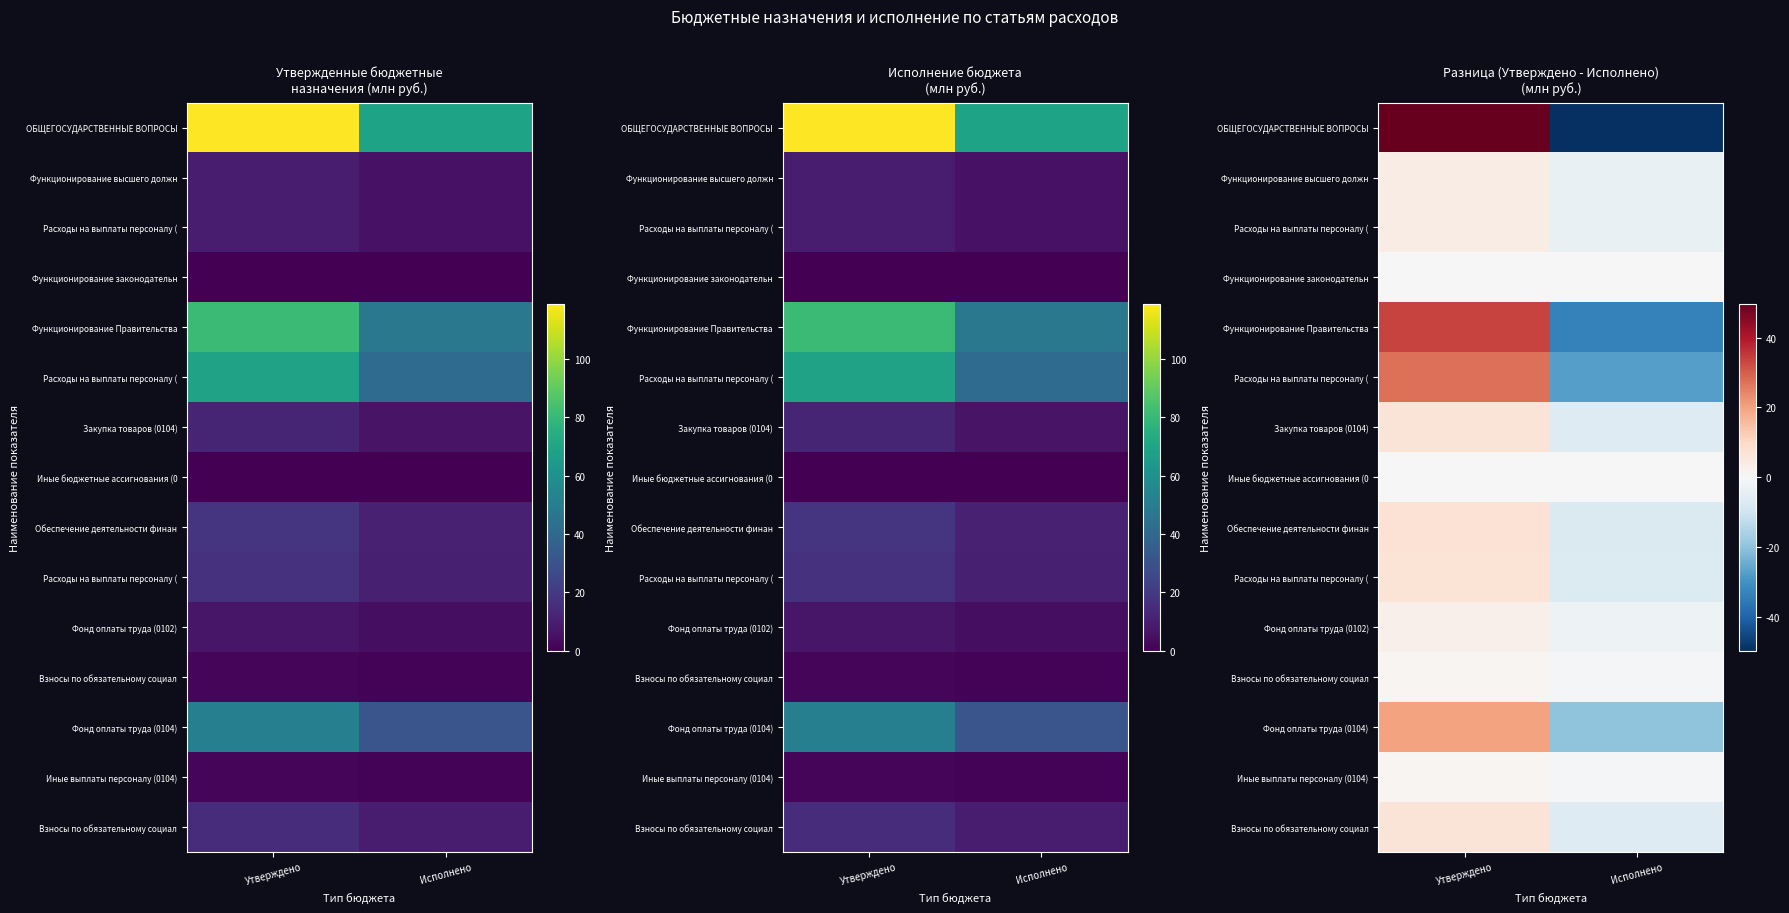

Between Утверждено and Исполнено, which is larger?

Утверждено